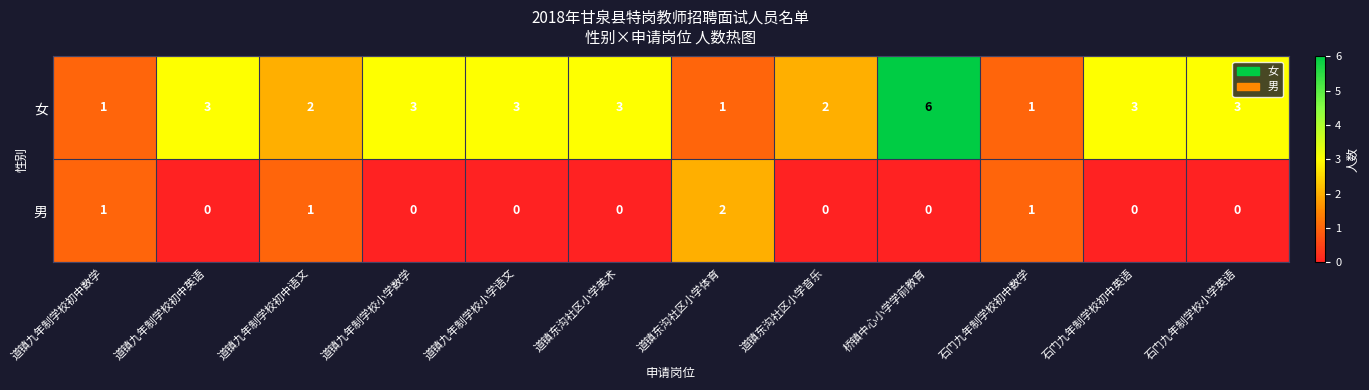

Reading right to left, transcribe all the data shown in this chart.

女: 石门九年制学校小学英语=3	石门九年制学校初中英语=3	石门九年制学校初中数学=1	桥镇中心小学学前教育=6	道镇东沟社区小学音乐=2	道镇东沟社区小学体育=1	道镇东沟社区小学美术=3	道镇九年制学校小学语文=3	道镇九年制学校小学数学=3	道镇九年制学校初中语文=2	道镇九年制学校初中英语=3	道镇九年制学校初中数学=1
男: 石门九年制学校小学英语=0	石门九年制学校初中英语=0	石门九年制学校初中数学=1	桥镇中心小学学前教育=0	道镇东沟社区小学音乐=0	道镇东沟社区小学体育=2	道镇东沟社区小学美术=0	道镇九年制学校小学语文=0	道镇九年制学校小学数学=0	道镇九年制学校初中语文=1	道镇九年制学校初中英语=0	道镇九年制学校初中数学=1